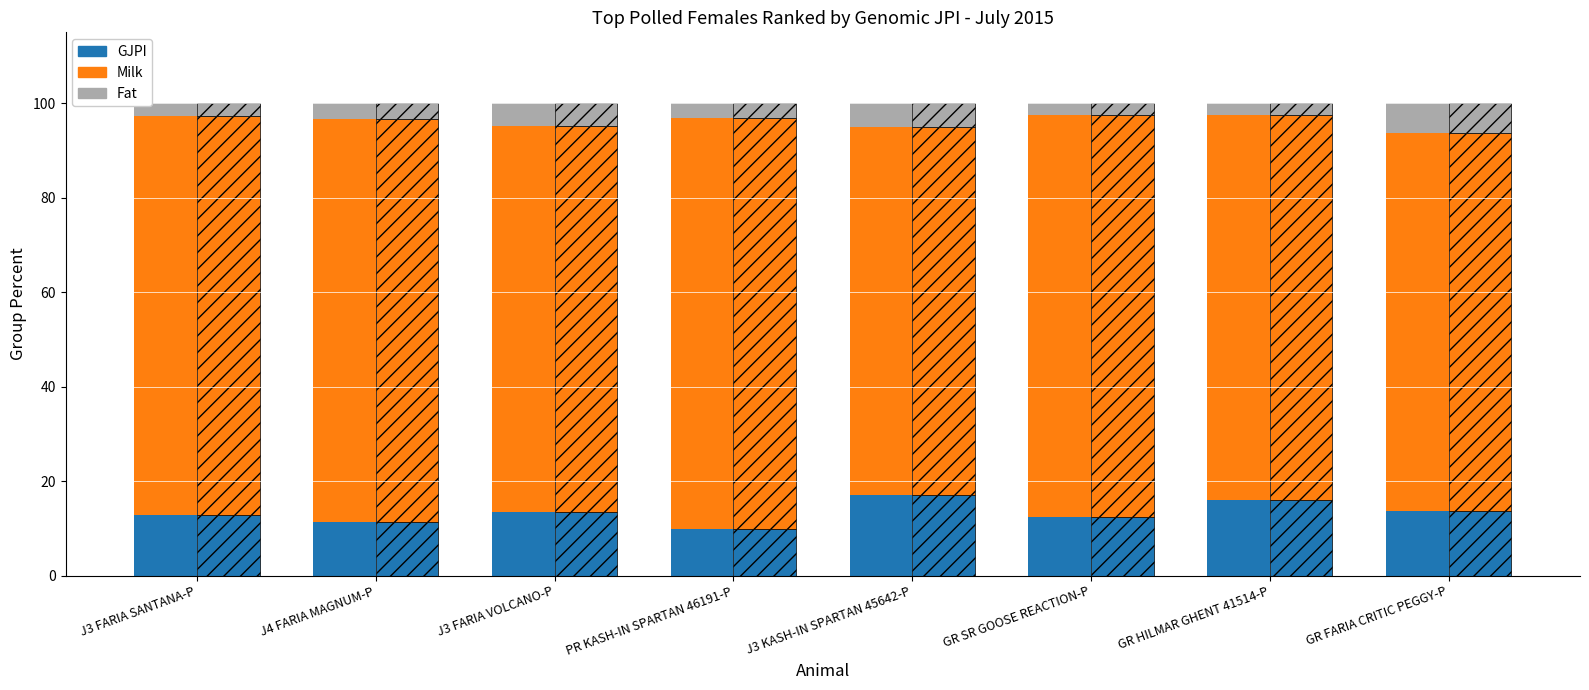

Between J4 FARIA MAGNUM-P and GR HILMAR GHENT 41514-P, which is larger?

GR HILMAR GHENT 41514-P